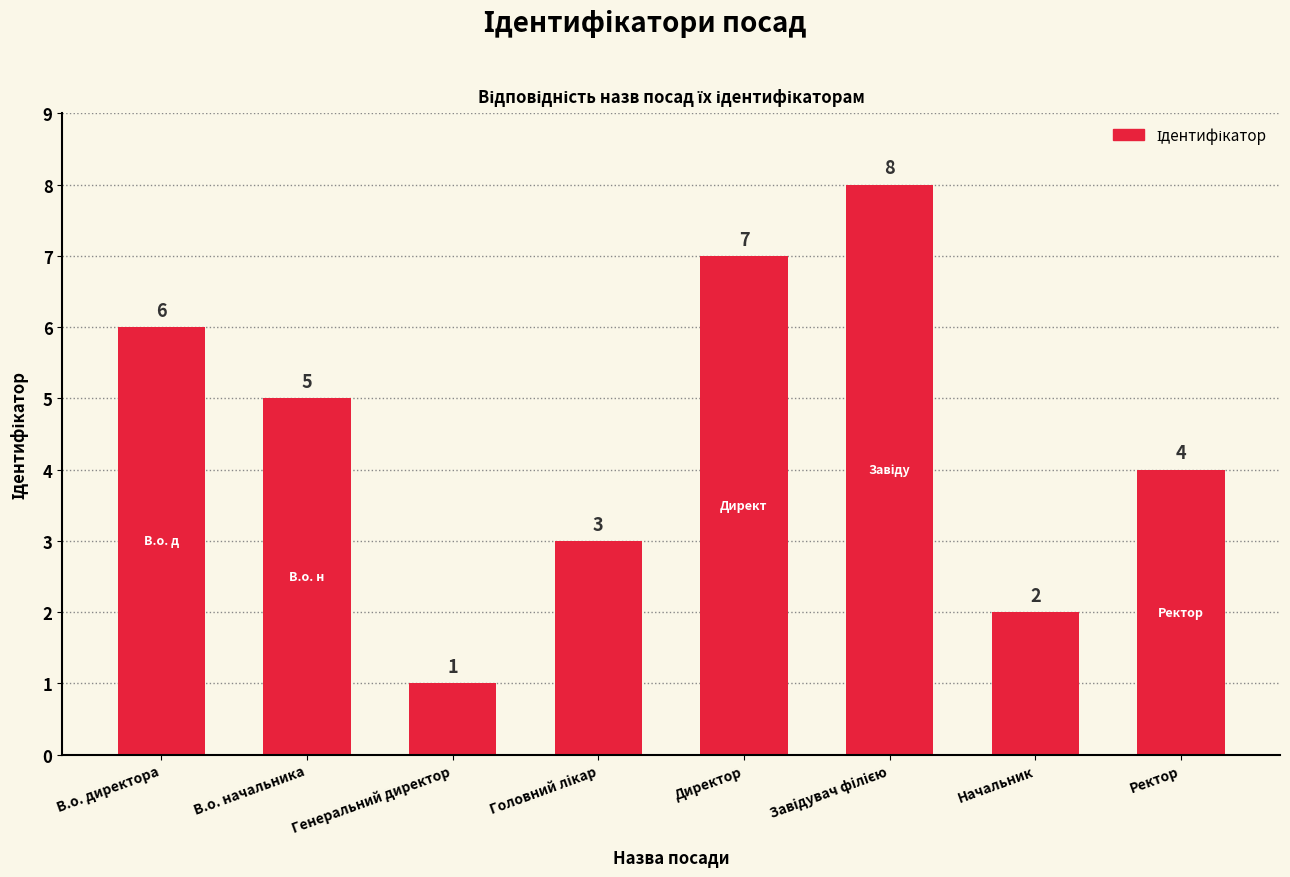

Which has a higher value, Генеральний директор or Ректор?

Ректор